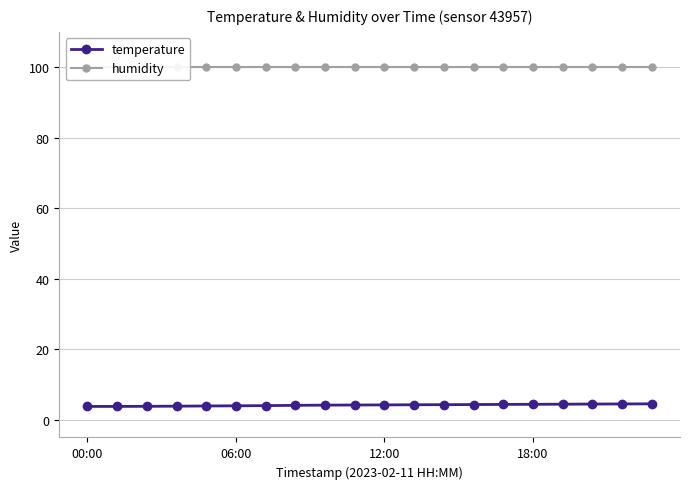

What is the highest value of the temperature series?

4.5